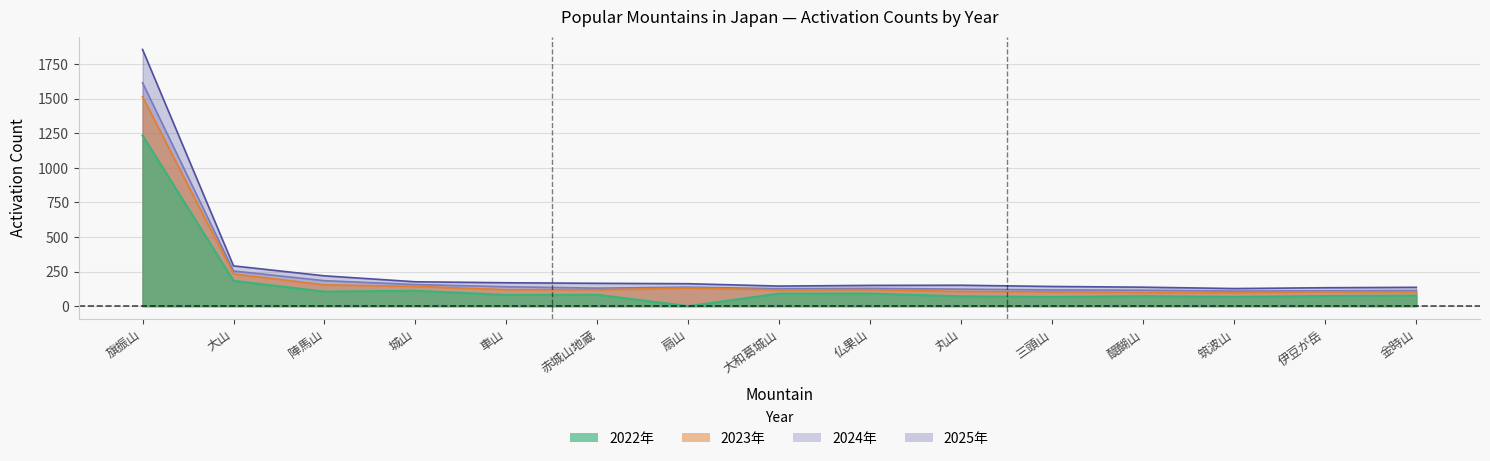

True or false: 2025年 and 2022年 intersect in this chart.

False